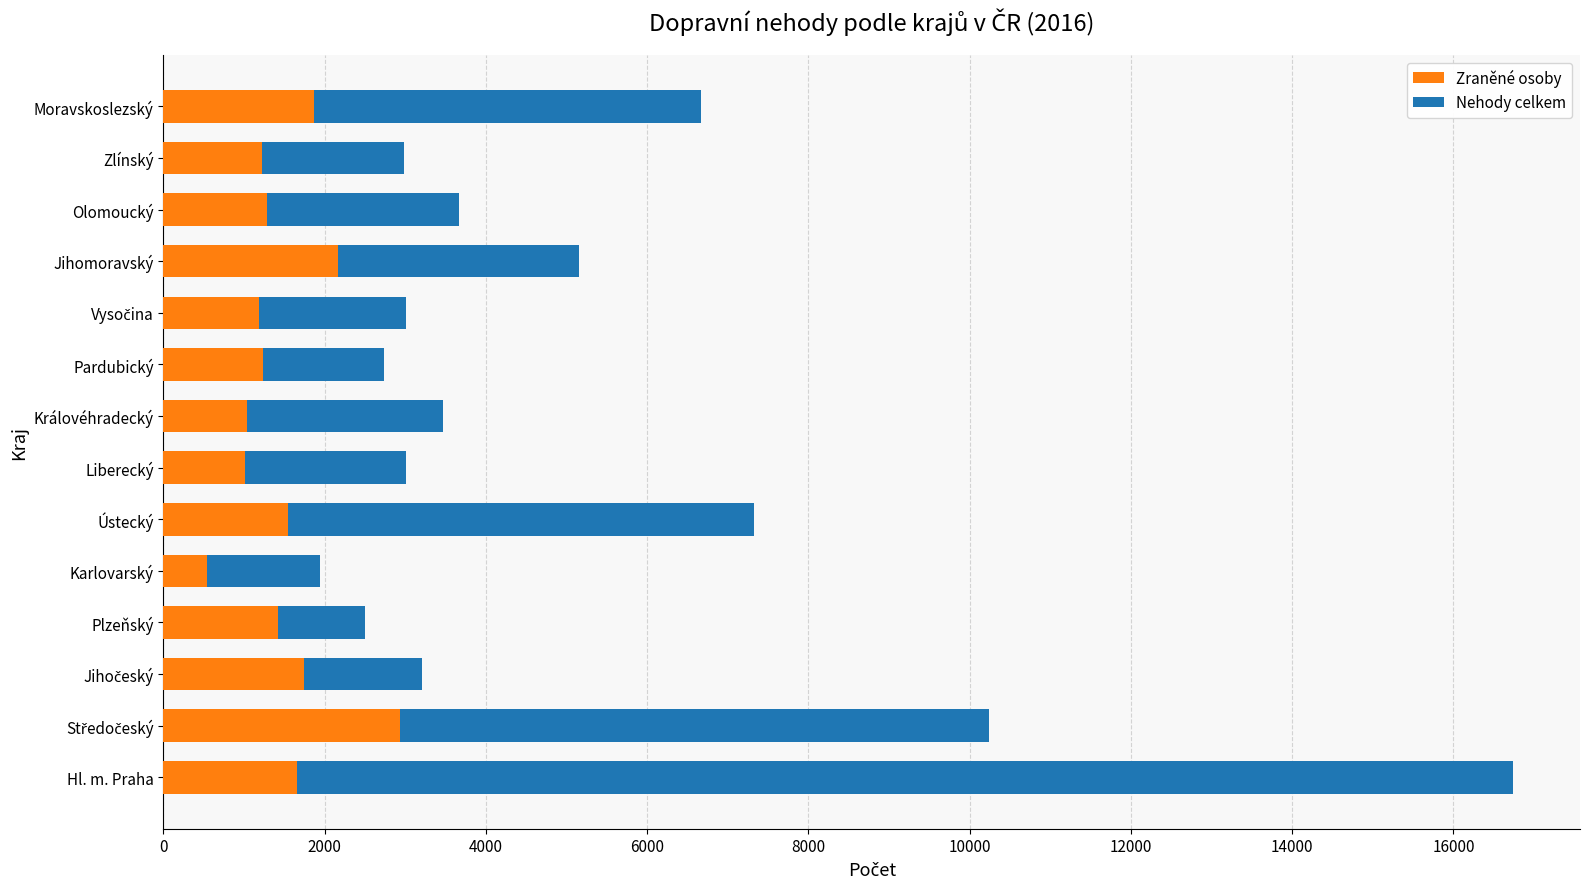

What is the average value of the Zraněné osoby series?

1489